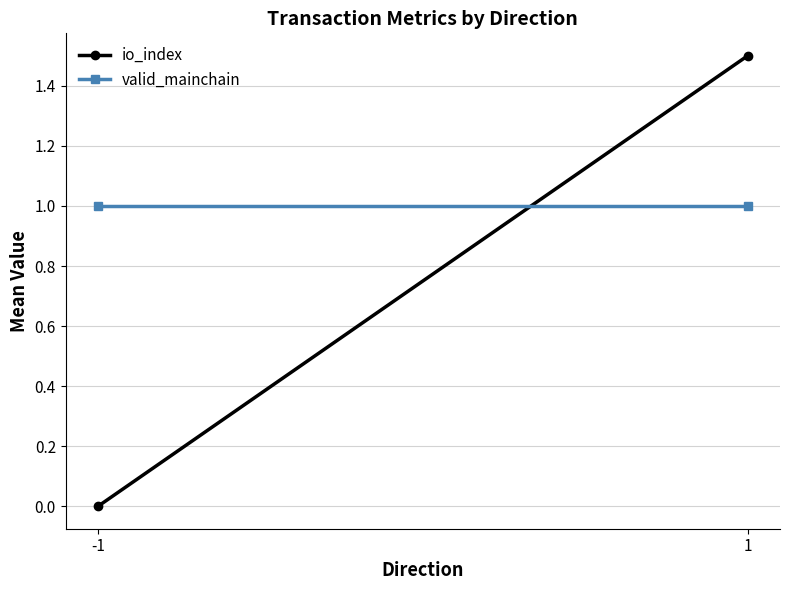

What is the spread (max minus min) of values at -1?

1.0